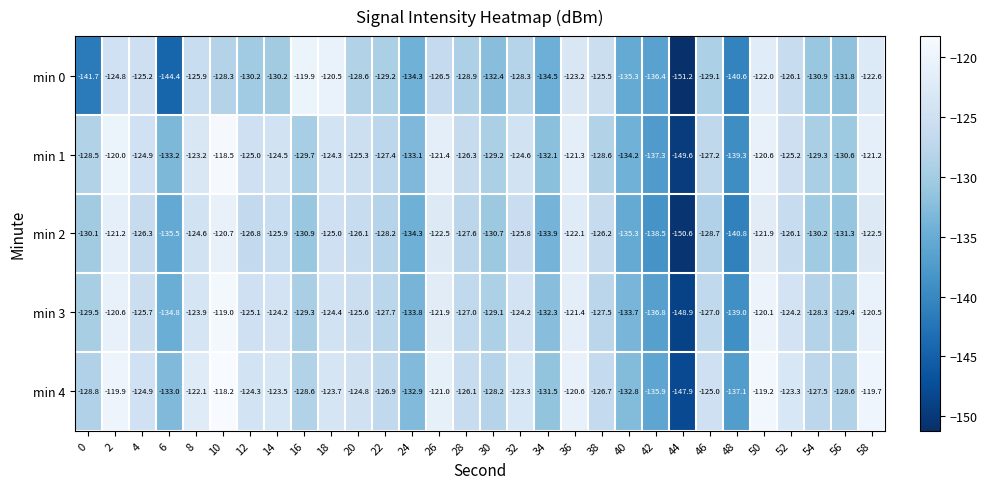

Read the min 4 value at 34.

-131.5